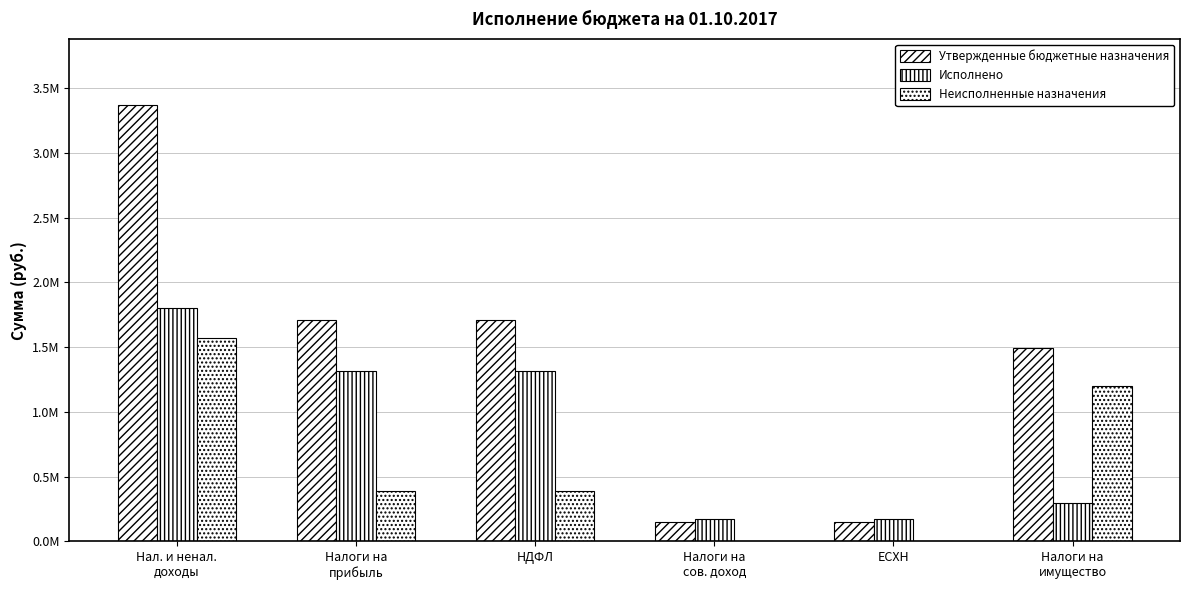

Are the bars grouped side by side (vs. stacked)?

Yes